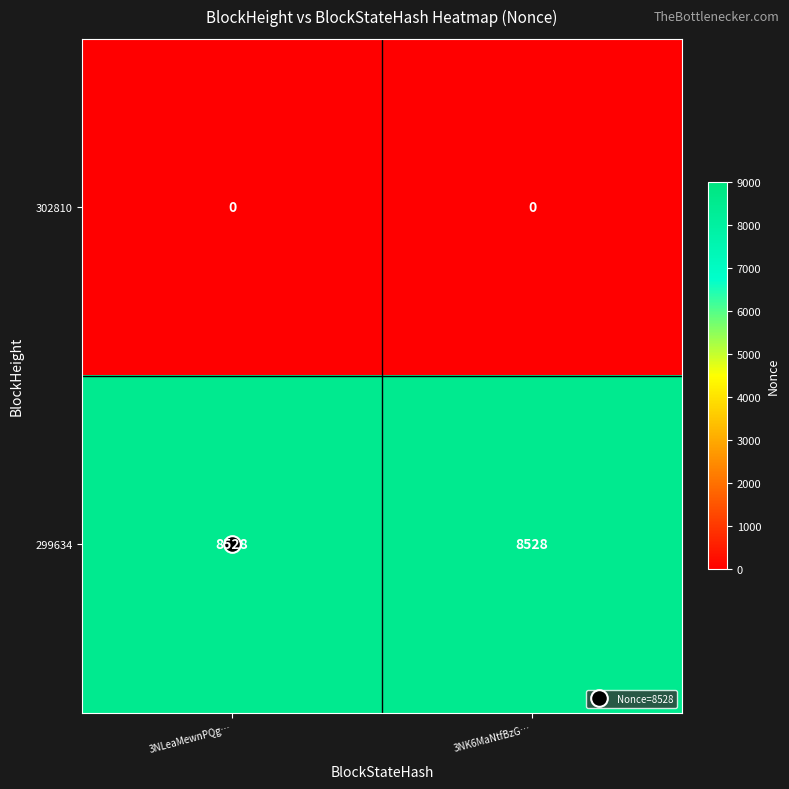

The value of 299634 at 3NK6MaNtfBzG… is 14835. True or false?

False